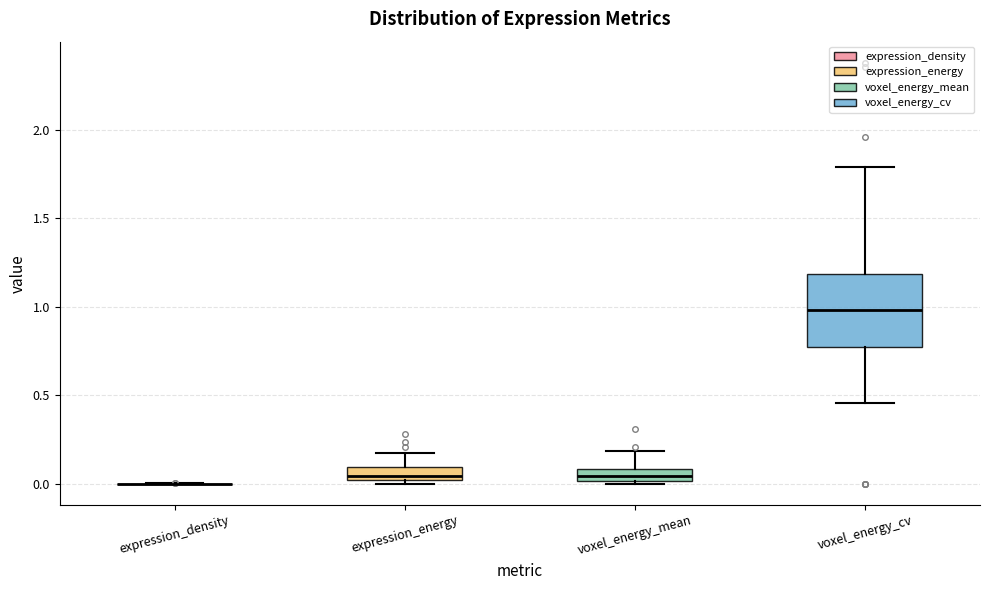

Which box is the tallest, from its lower edge to its upper edge?

voxel_energy_cv